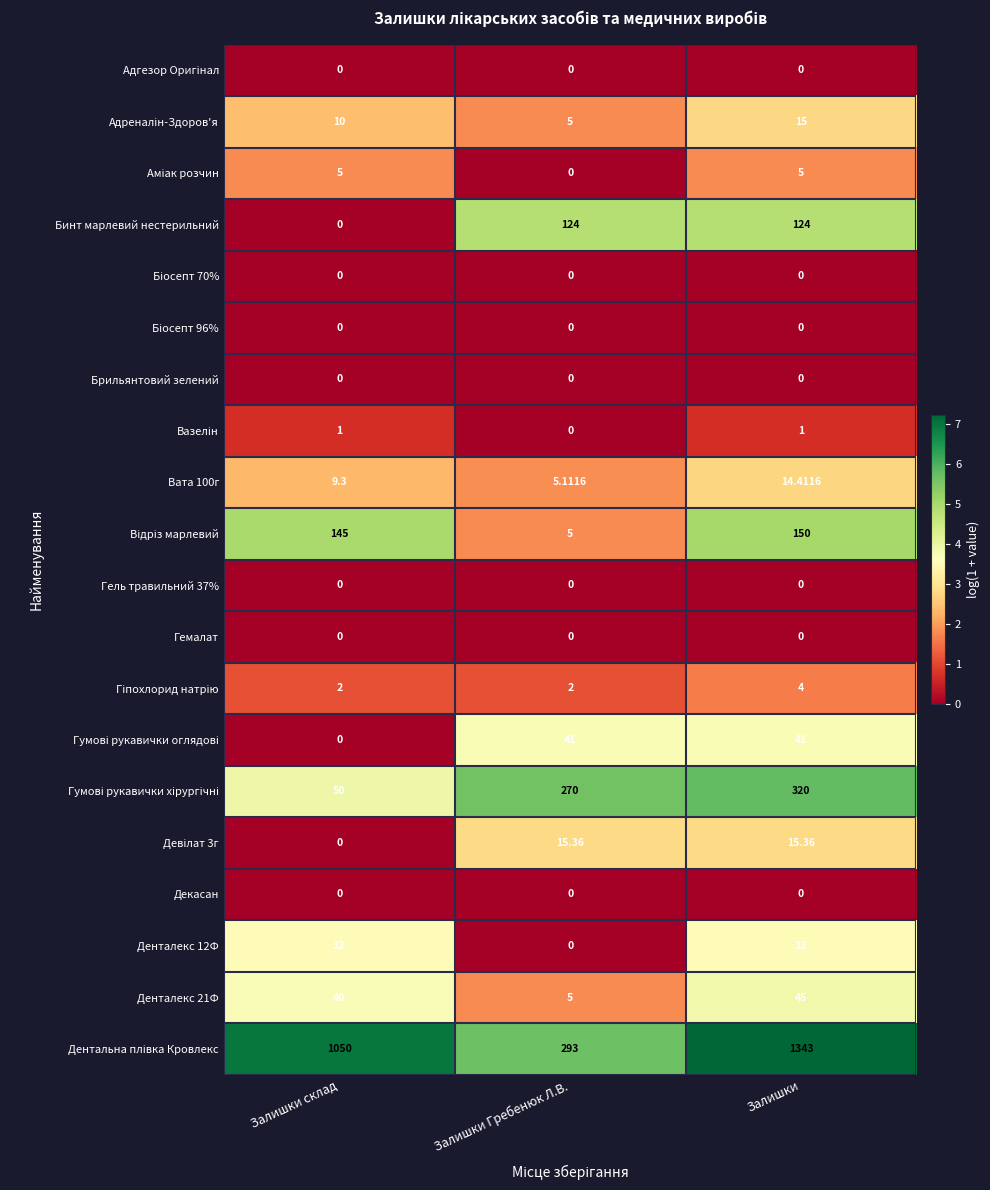

At which label is Бинт марлевий нестерильний closest to 62?

Залишки склад